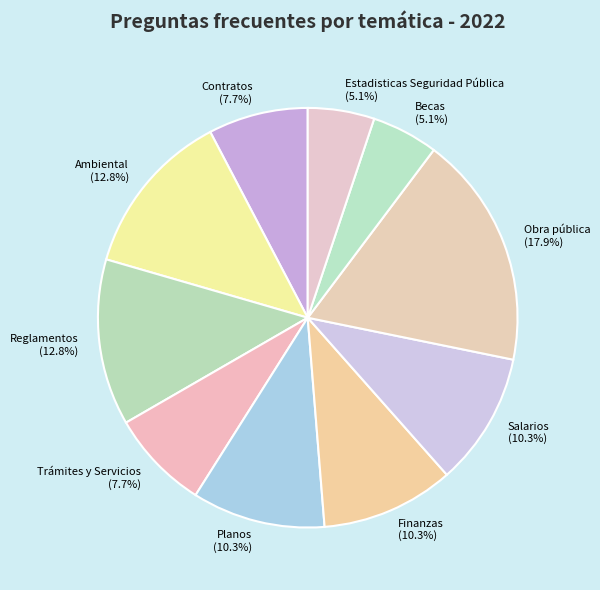

What percentage is the Reglamentos slice, to the nearest percent?

13%